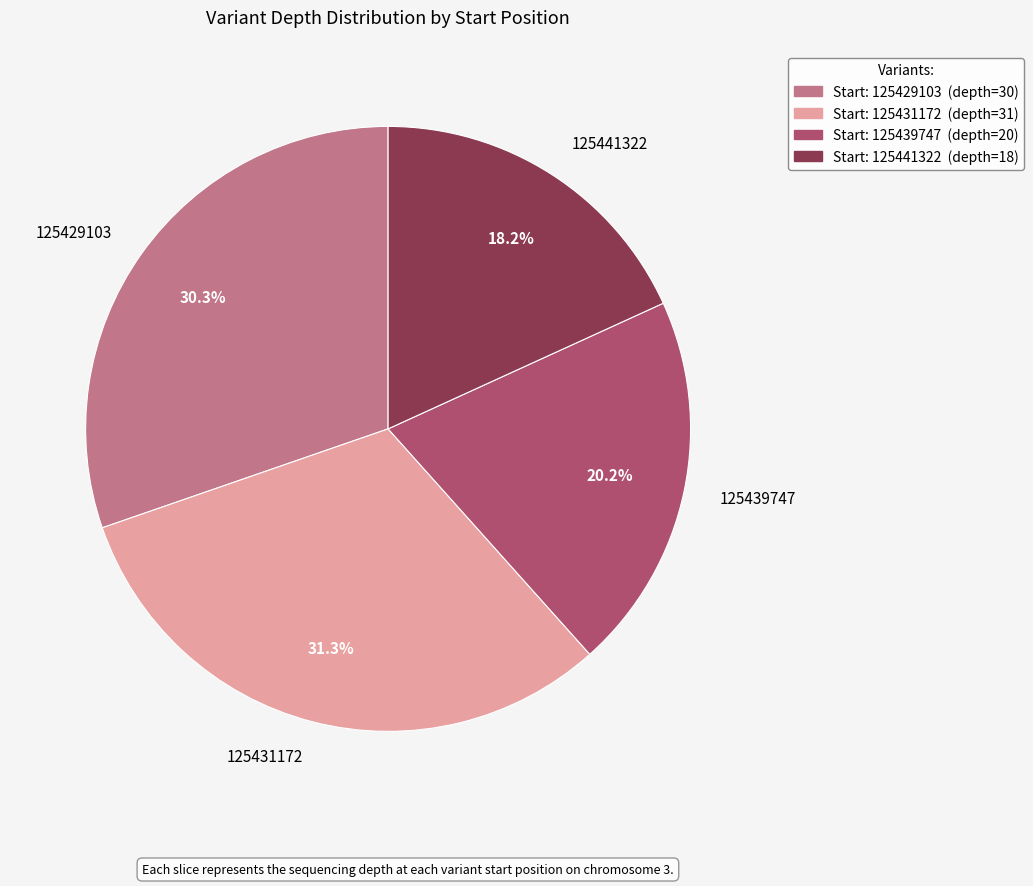

The 125439747 slice represents 5% of the pie. True or false?

False